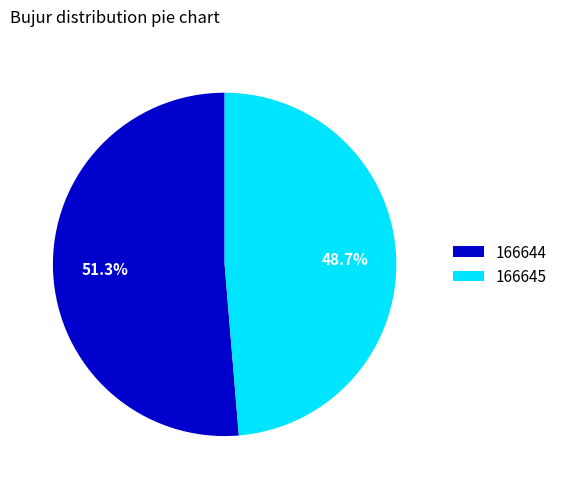

Which category has the biggest portion of the pie?

166644